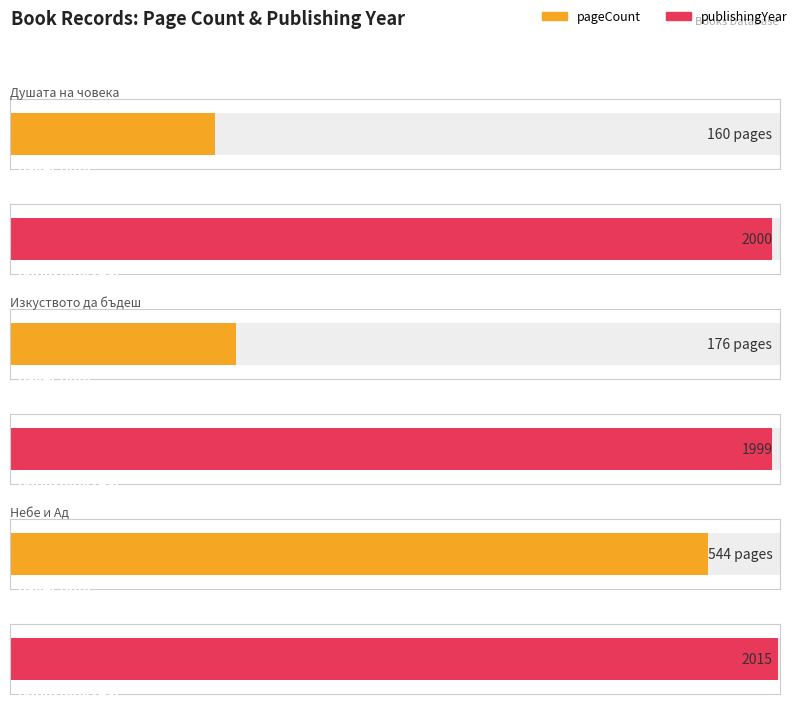

The pageCount series shows 292 at 10039. True or false?

False